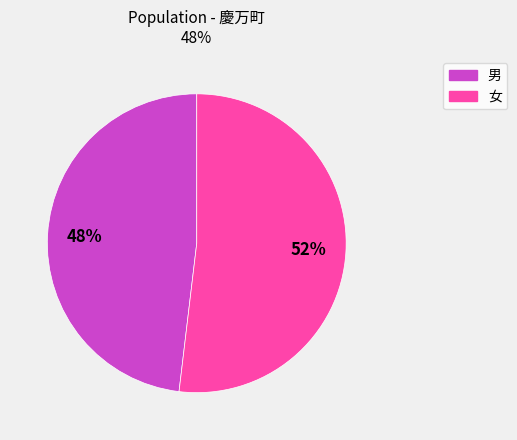

Between 女 and 男, which is larger?

女